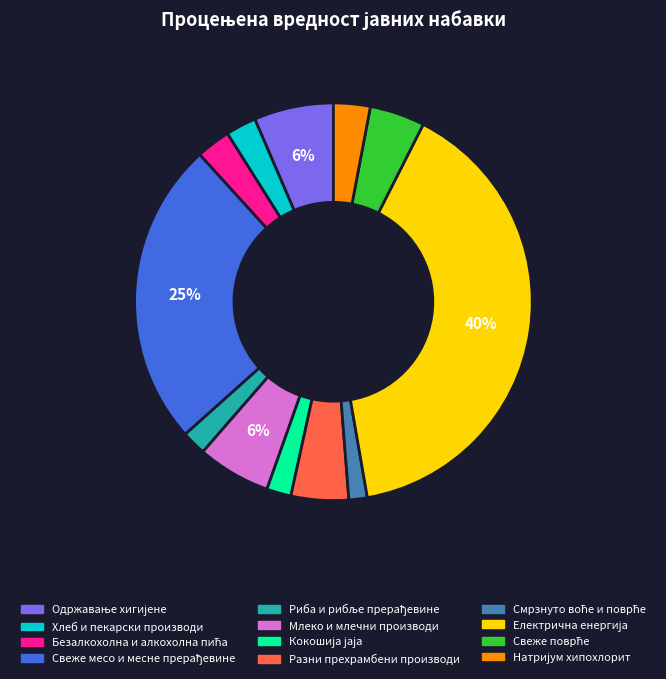

Is there any slice that represents more than half of the pie?

No